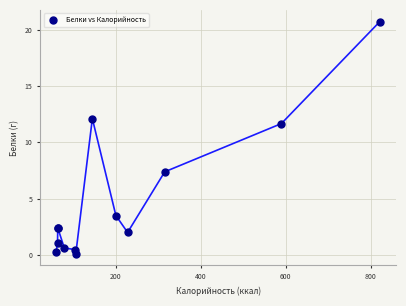

What Y value in the scatter plot is closest to 10?

11.7